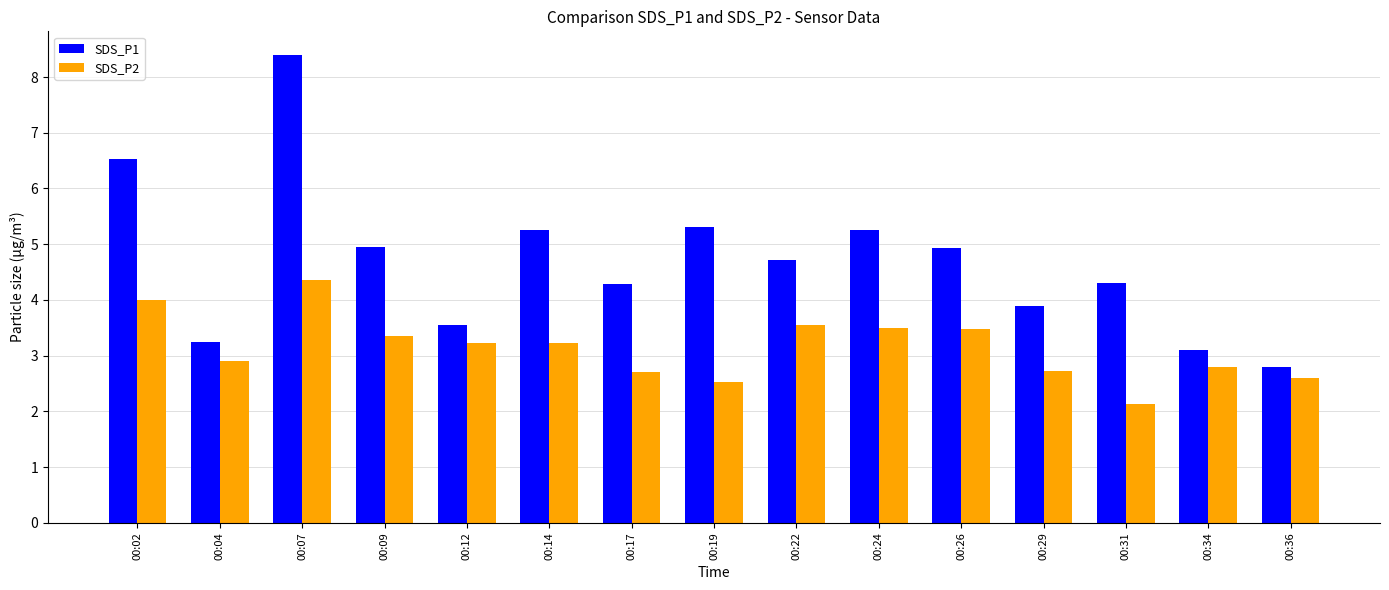

How many bars are there in each group?

2